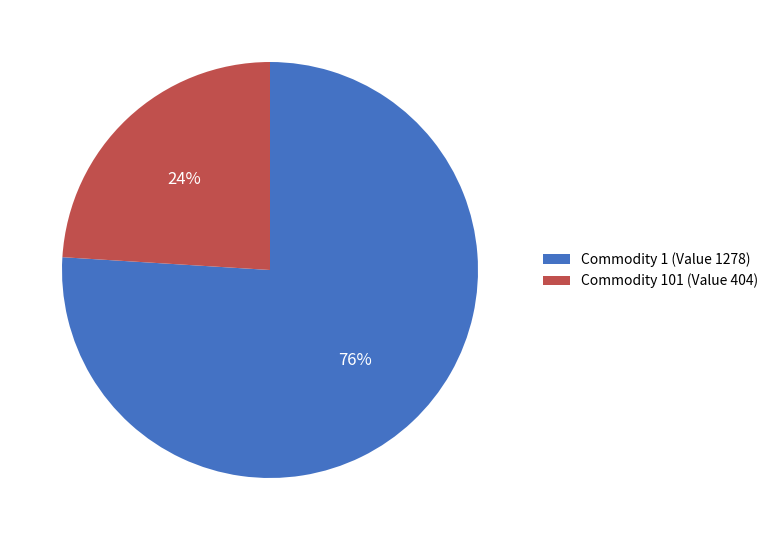

Rank the categories by value from highest to lowest.

Commodity 1 (Value 1278), Commodity 101 (Value 404)